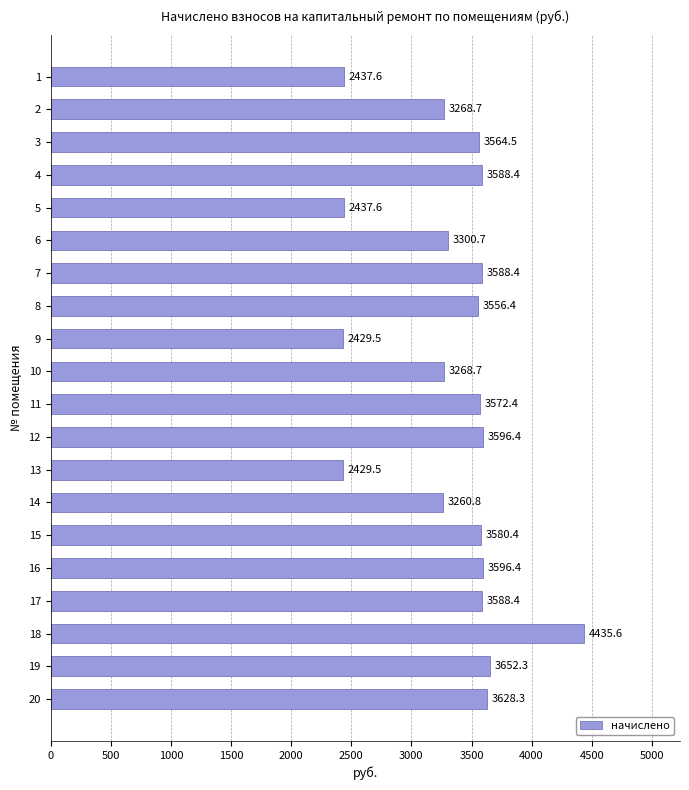

What is the sum of the values at 18 and 9?

6865.1